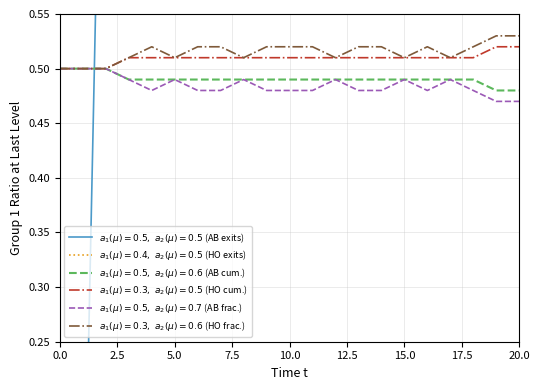

Does the chart have visible grid lines?

Yes